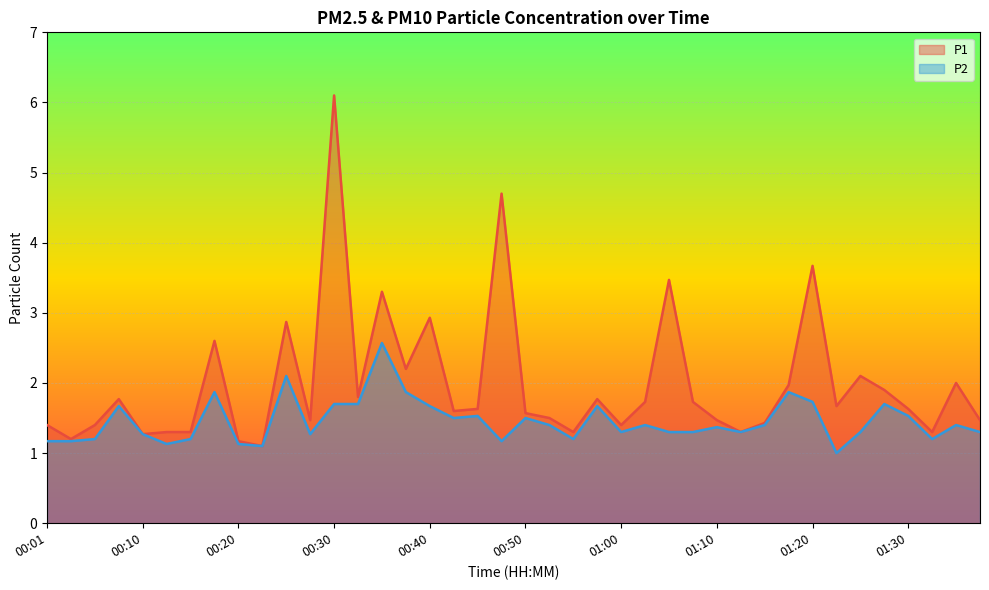

What value does the P1 series have at 01:38?

1.5